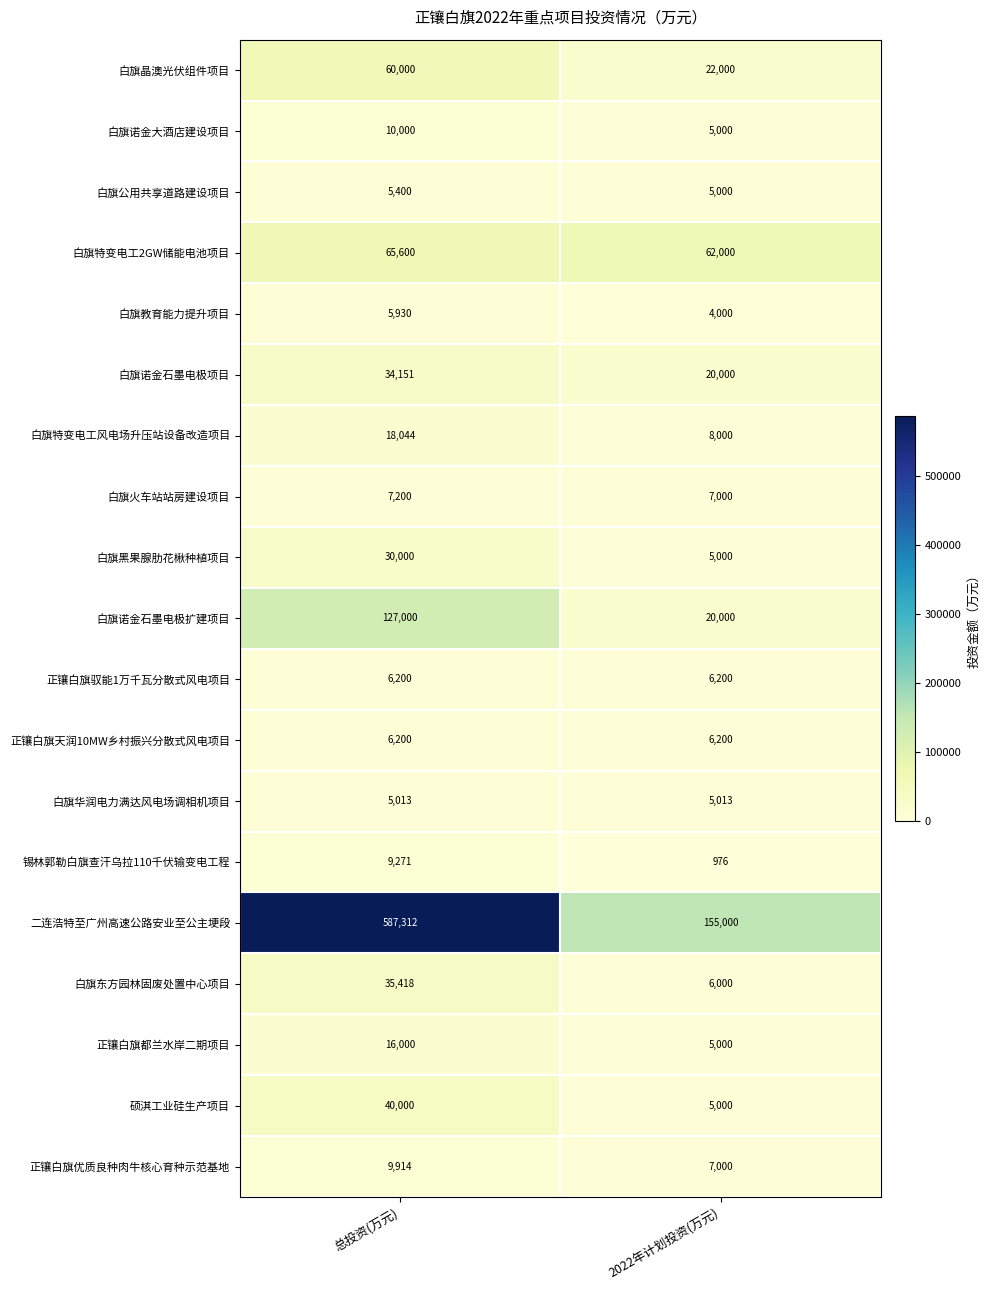

What is the difference between the 白旗公用共享道路建设项目 values at 总投资(万元) and 2022年计划投资(万元)?

400